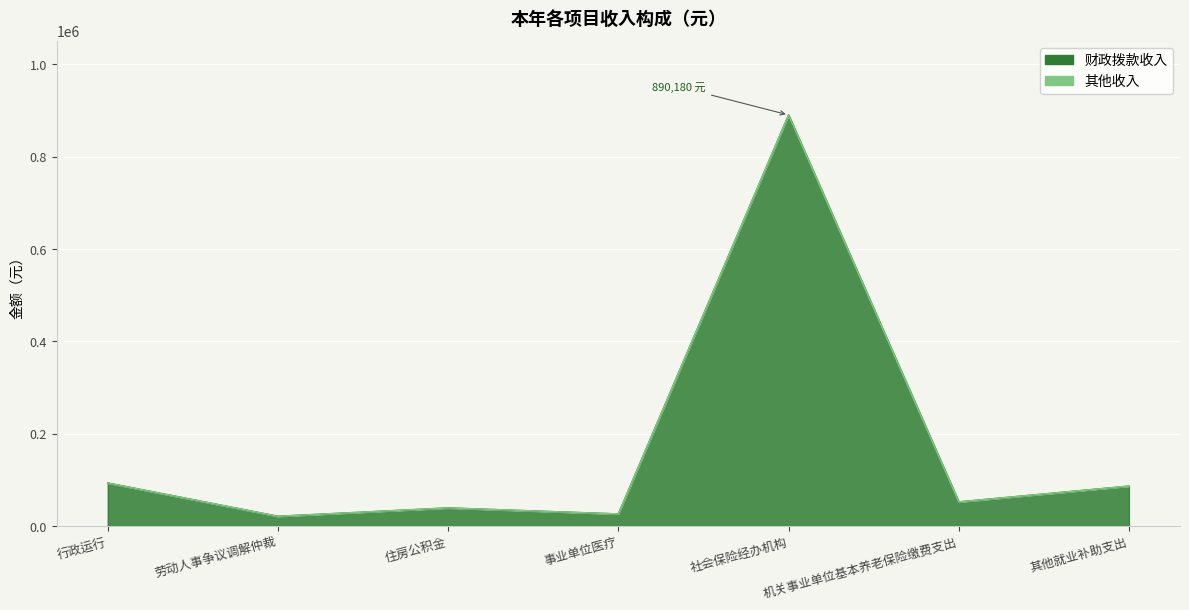

Between 住房公积金 and 行政运行, which is larger?

行政运行